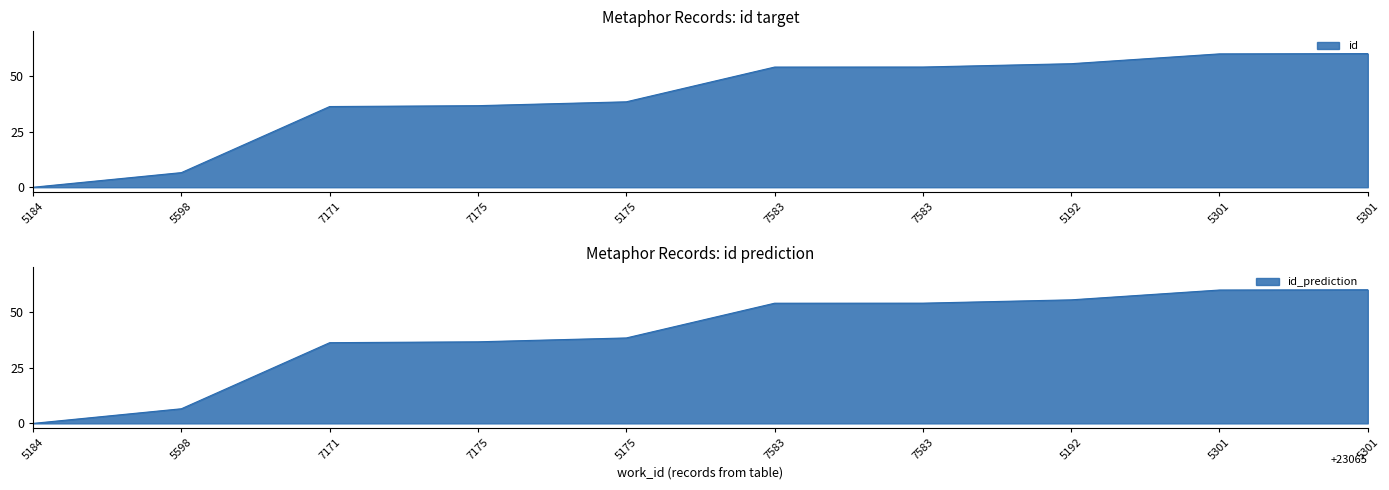

How many series are shown in this chart?

1